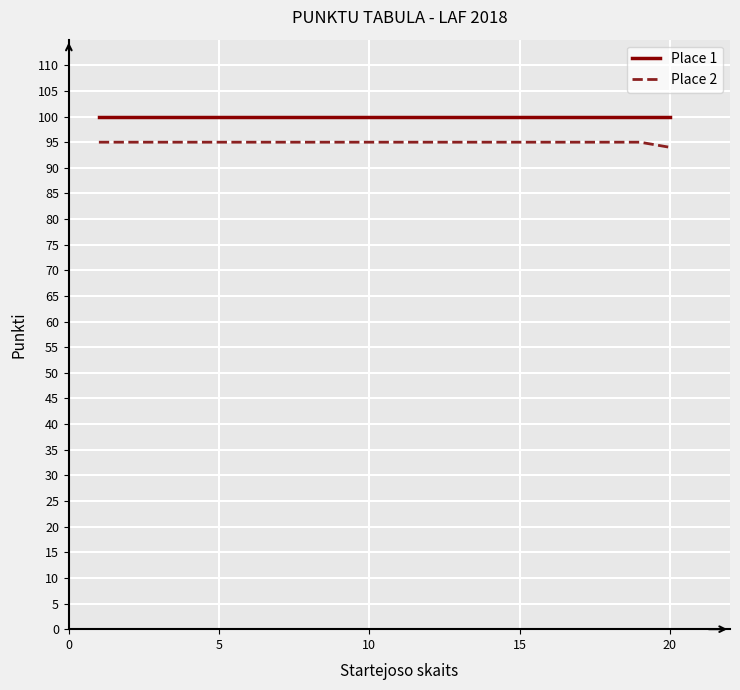

What is the smallest value displayed?

94